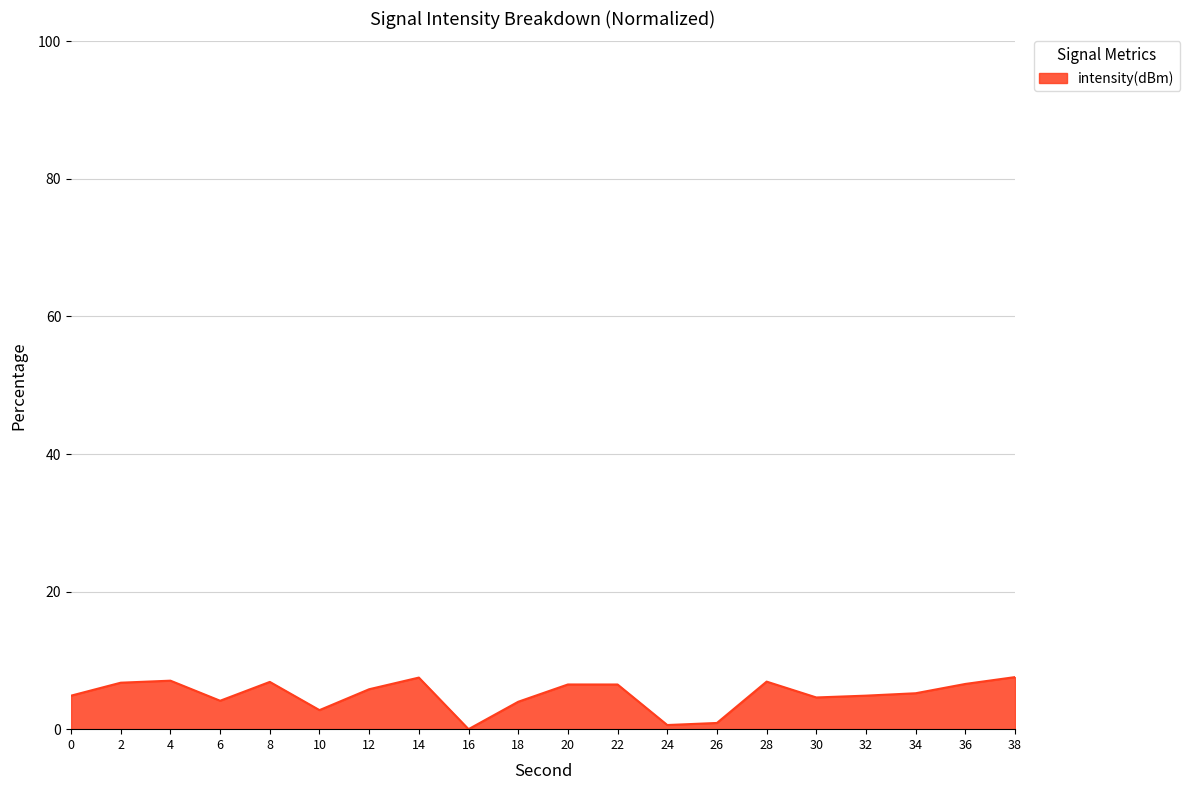

What is the difference between the values at 20 and 8?

0.4